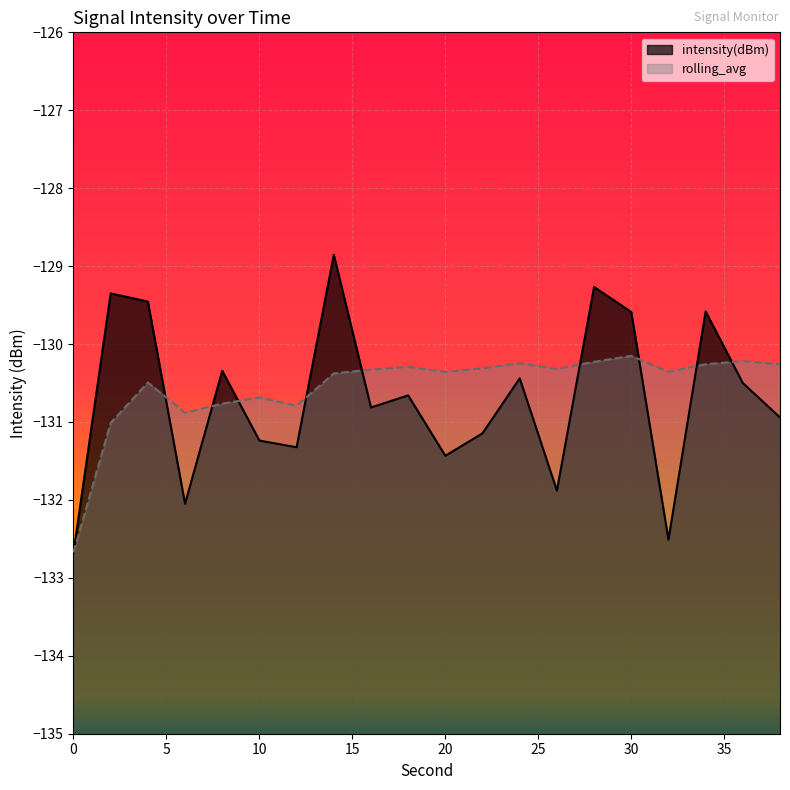

How many lines are shown in the chart?

2